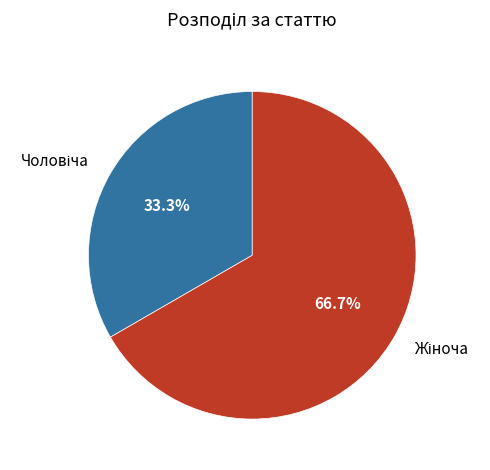

Does any single category account for the majority?

Yes